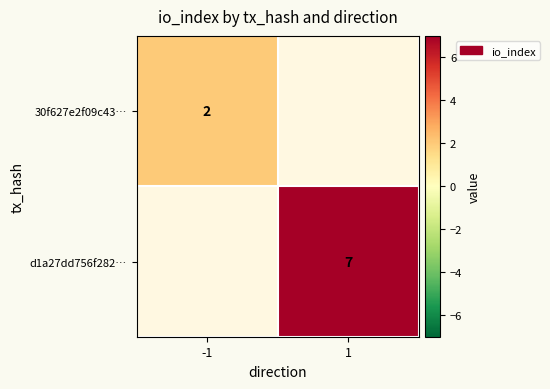

The d1a27dd756f282… series shows 7 at 1. True or false?

True